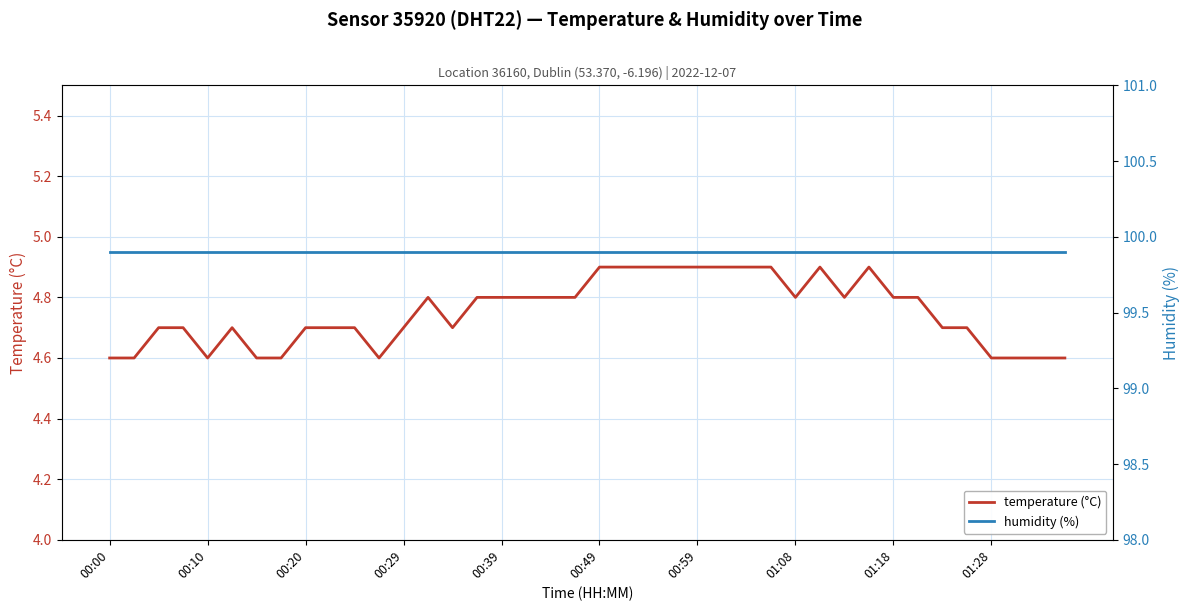

The temperature (°C) series shows 4.9 at 00:49. True or false?

True